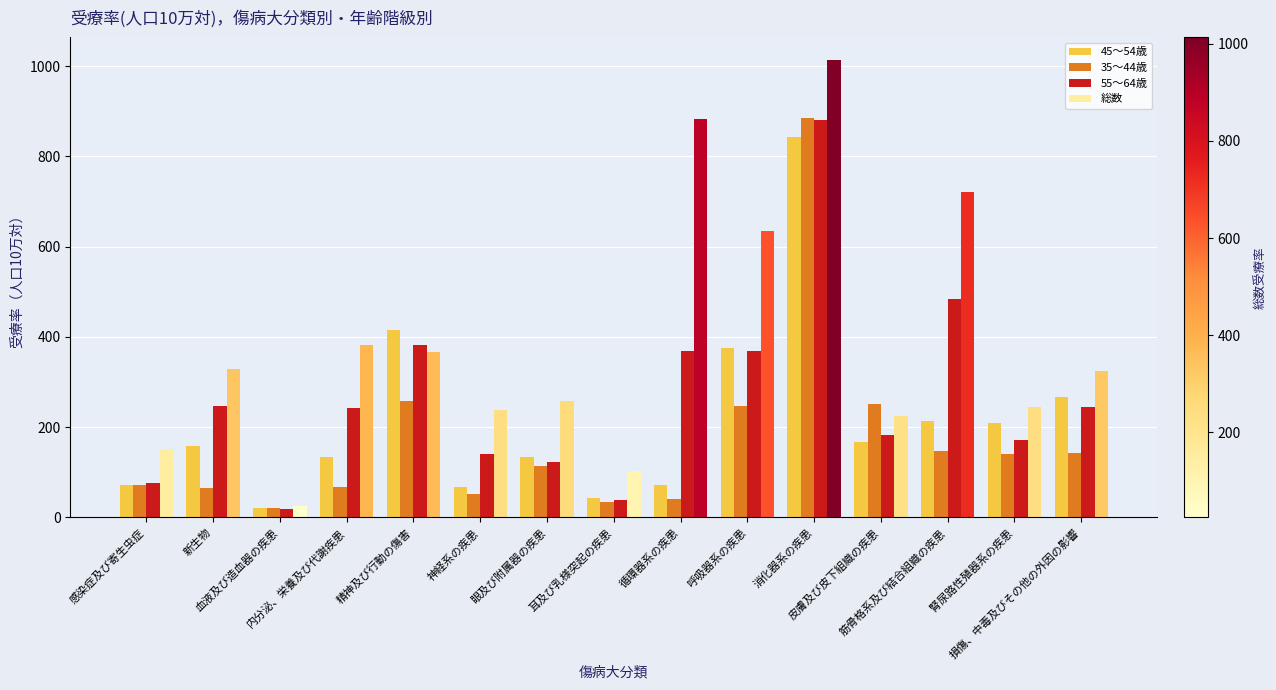

How many groups of bars are there?

15